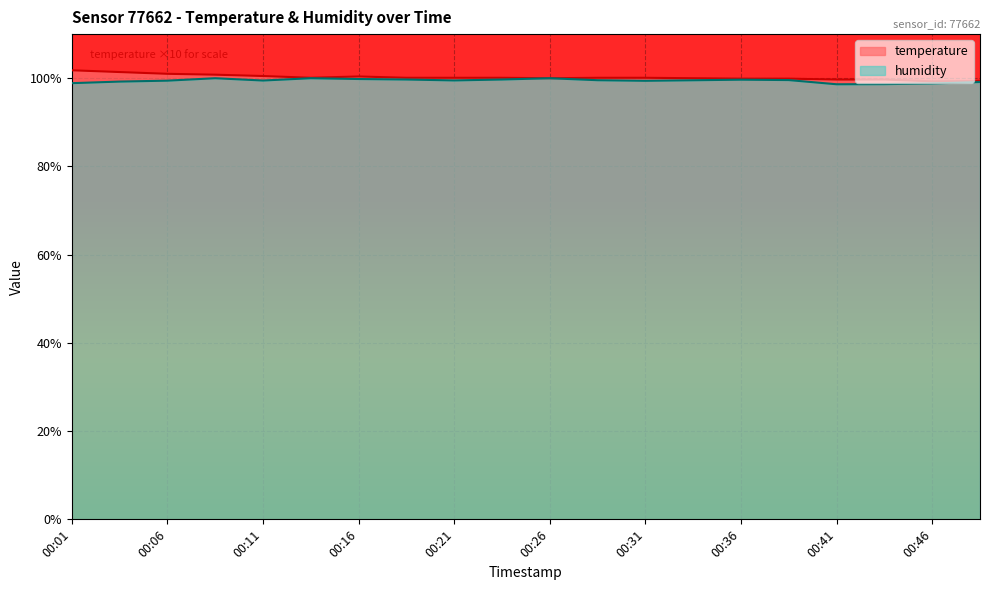

How many lines are shown in the chart?

2